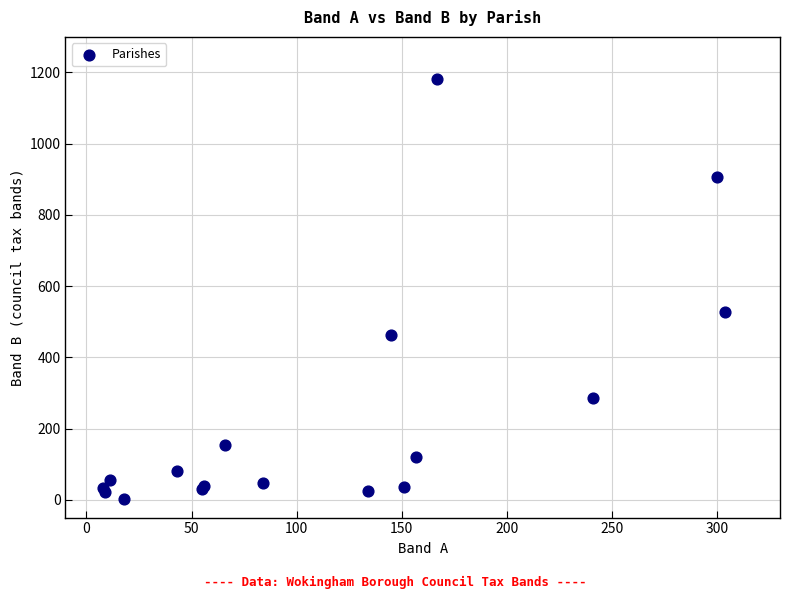

What Y value in the scatter plot is closest to 592?

528